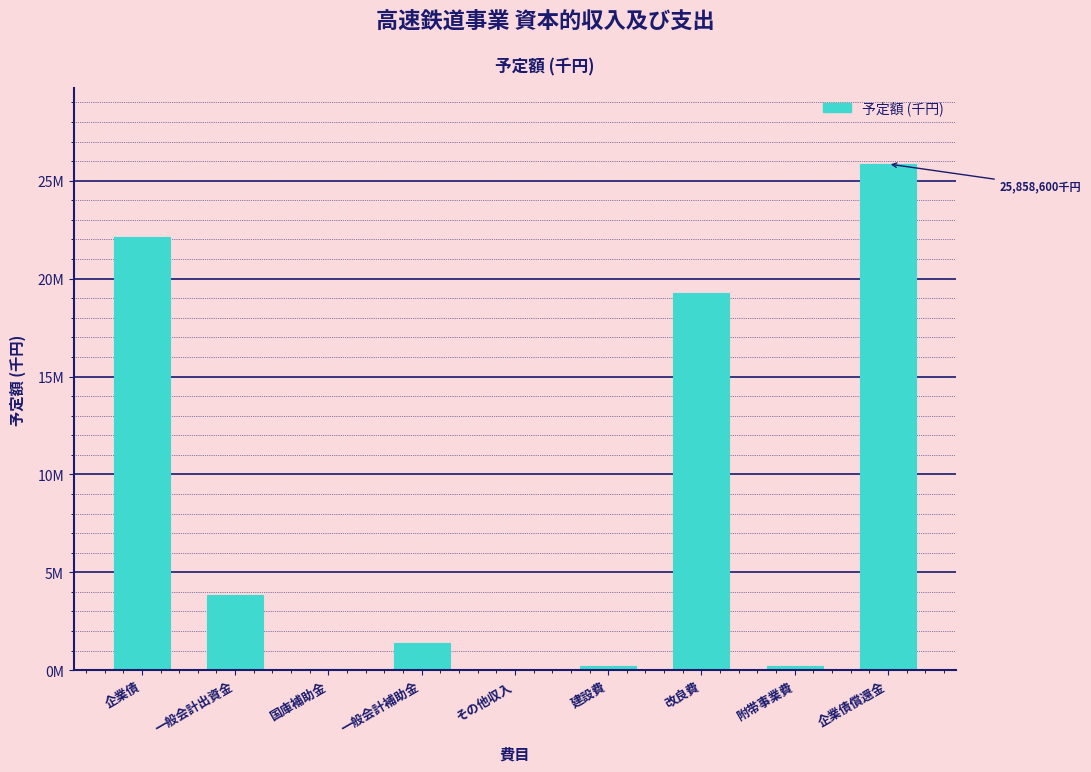

Are the bars horizontal?

No